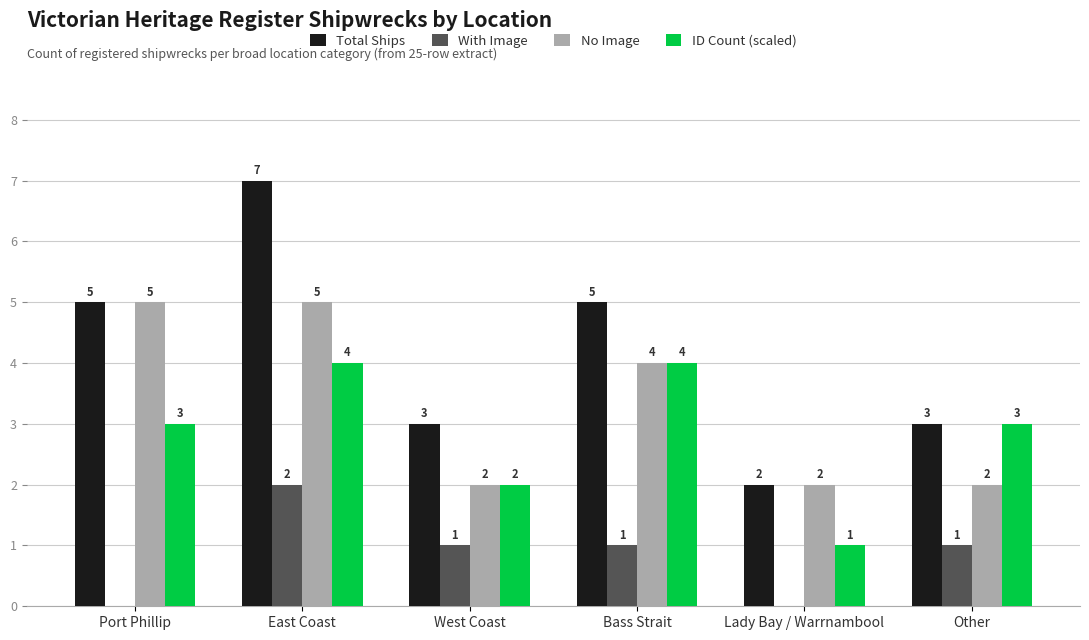

What is the highest value of the No Image series?

5